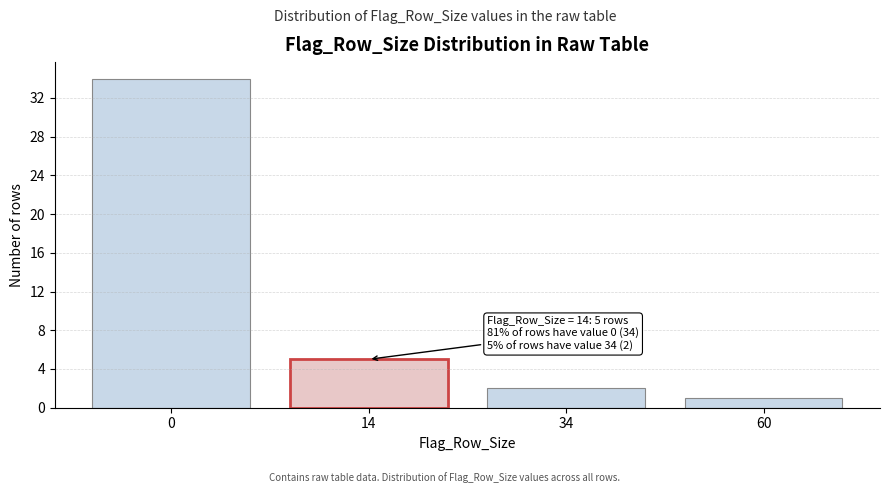

Reading right to left, list all the values displayed in this chart.

60=1	34=2	14=5	0=34